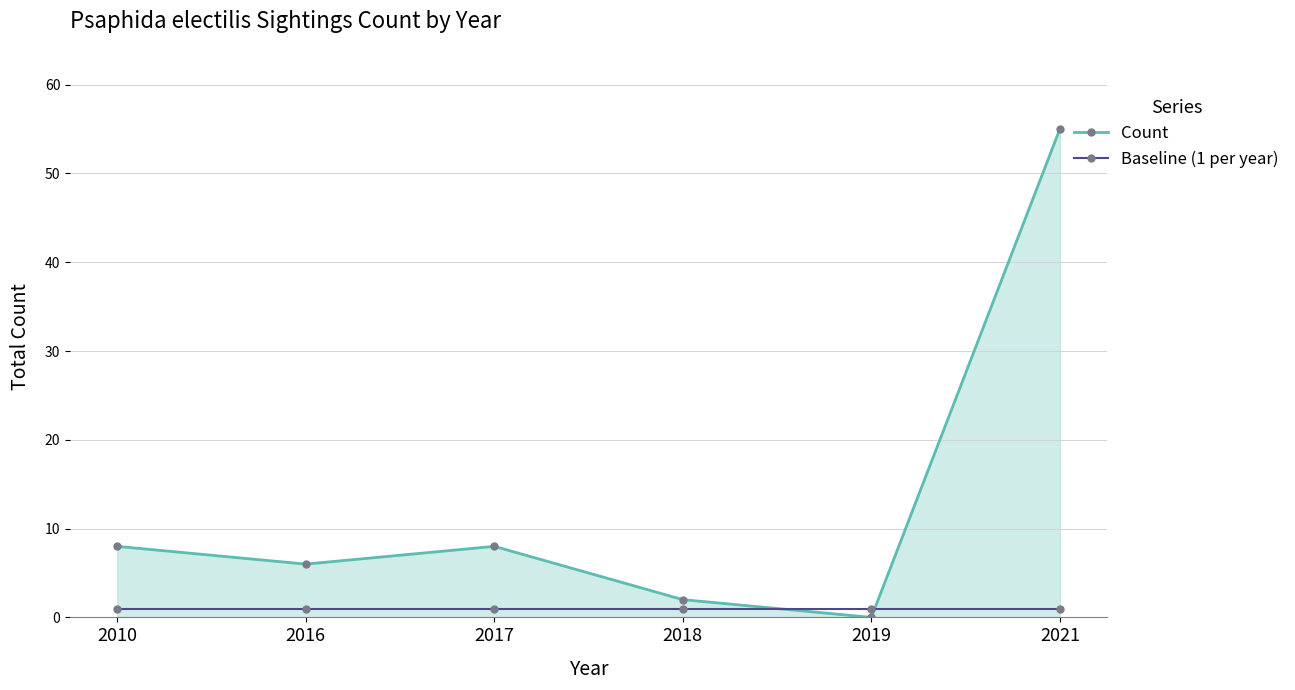

The value of Count at 2017 is 3. True or false?

False